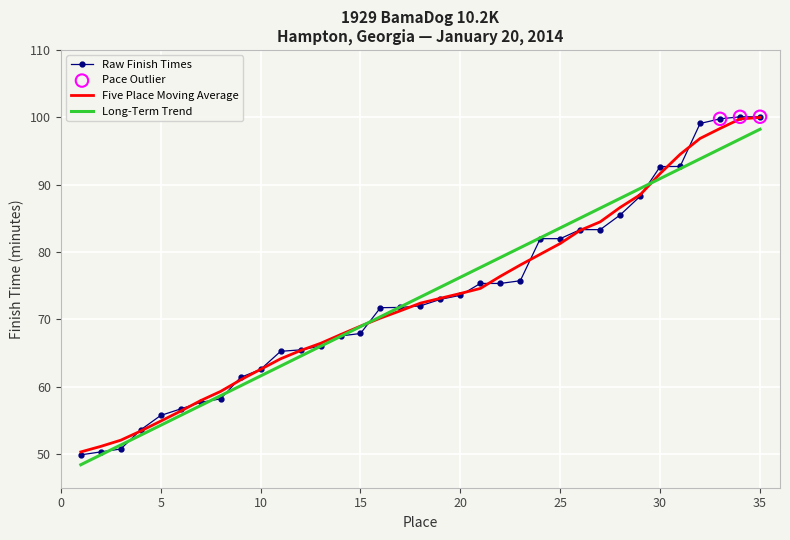

Which series has the largest range (max minus min)?

Raw Finish Times